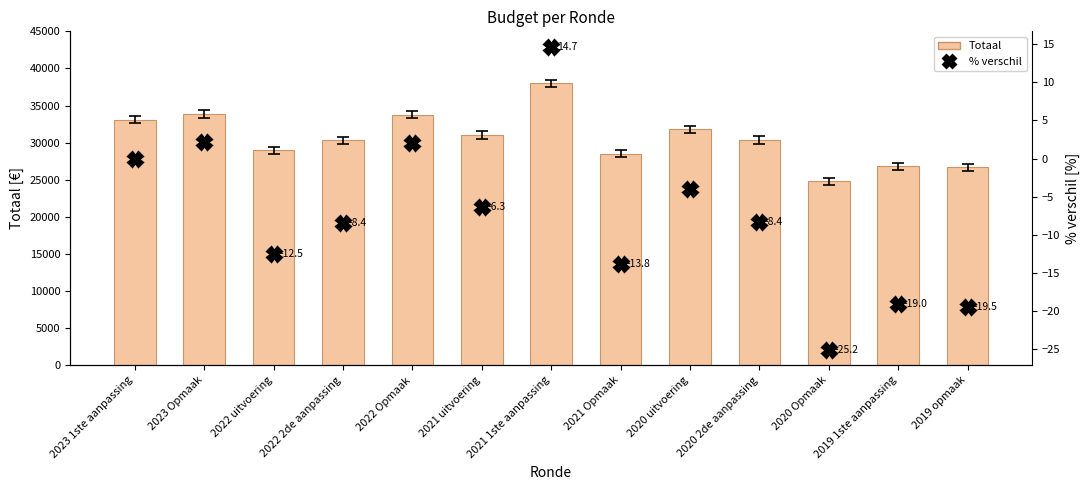

What is the label of the 7th bar from the right?

2021 1ste aanpassing